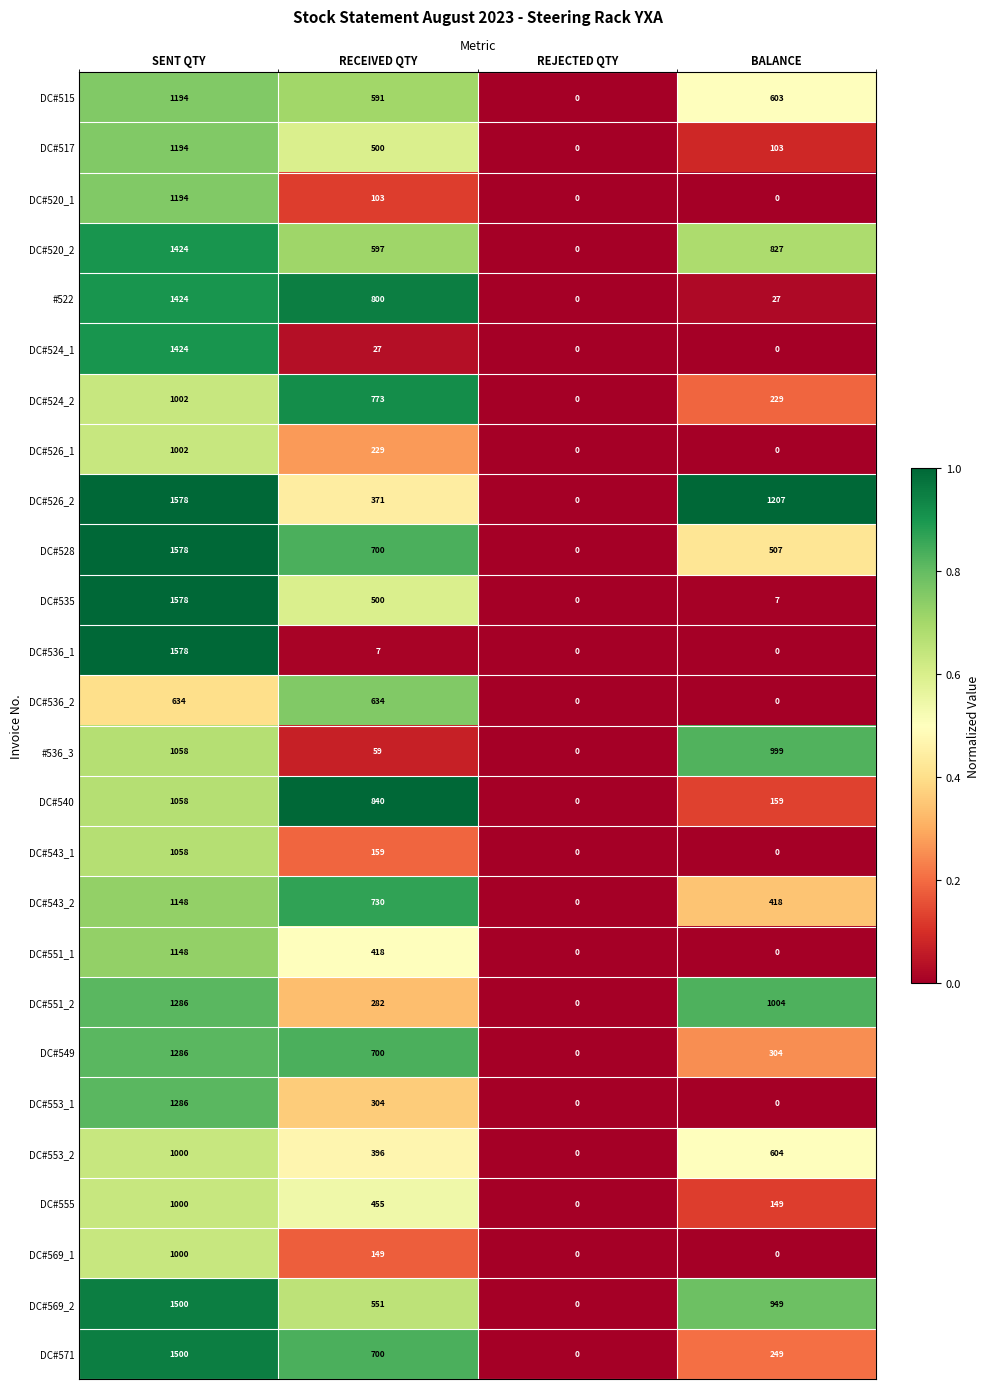

What is the approximate value of DC#520_2 at BALANCE, to the nearest 50?

850